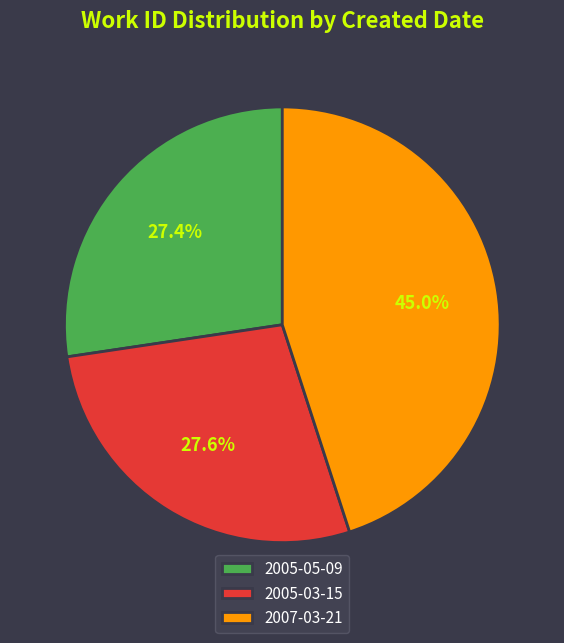

The 2005-03-15 slice represents 28% of the pie. True or false?

True